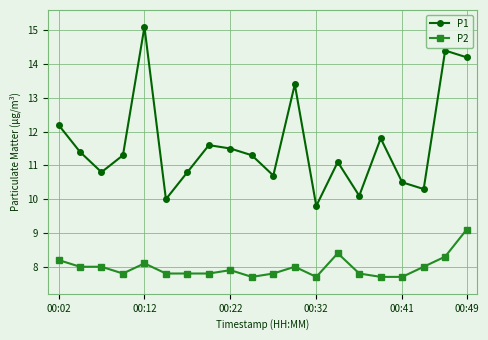

Which series has the largest total across all categories?

P1